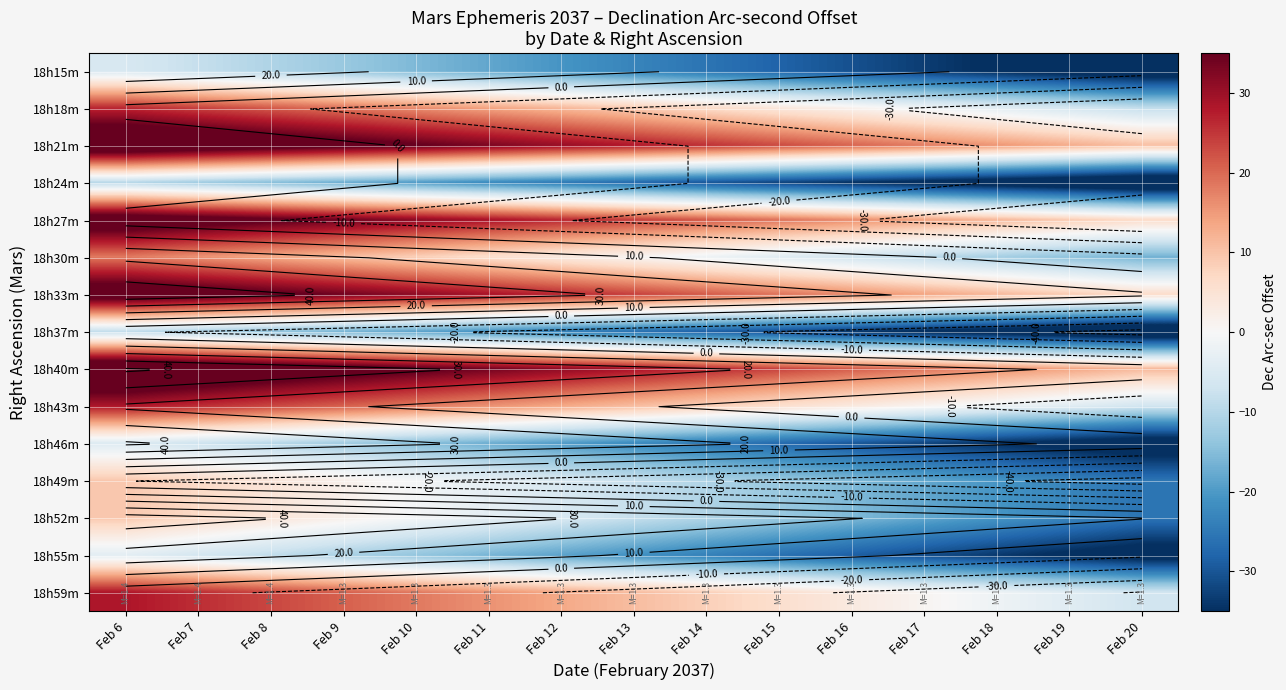

The 18h27m series shows 8.0 at Feb 15. True or false?

False